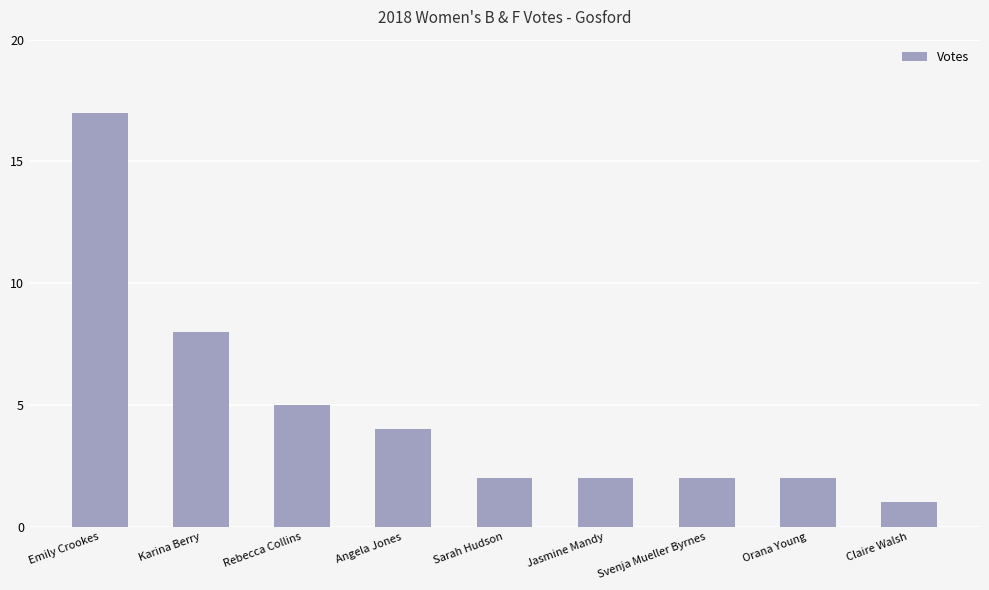

What is the label of the 7th bar from the left?

Svenja Mueller Byrnes